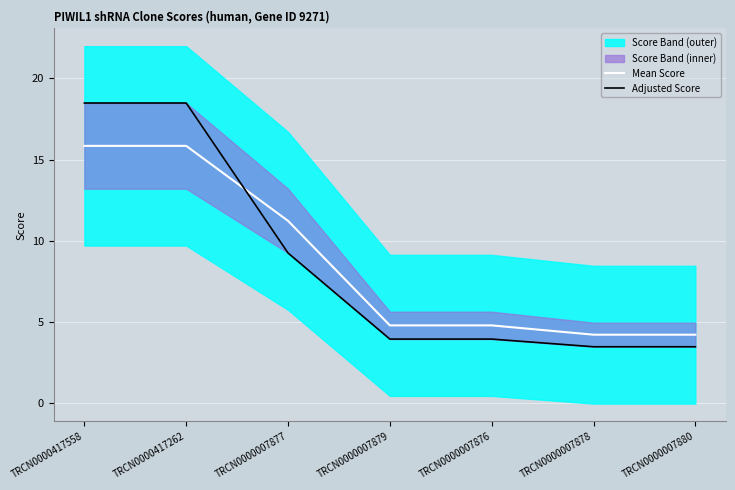

The value of Mean Score at TRCN0000007876 is 2.3. True or false?

False